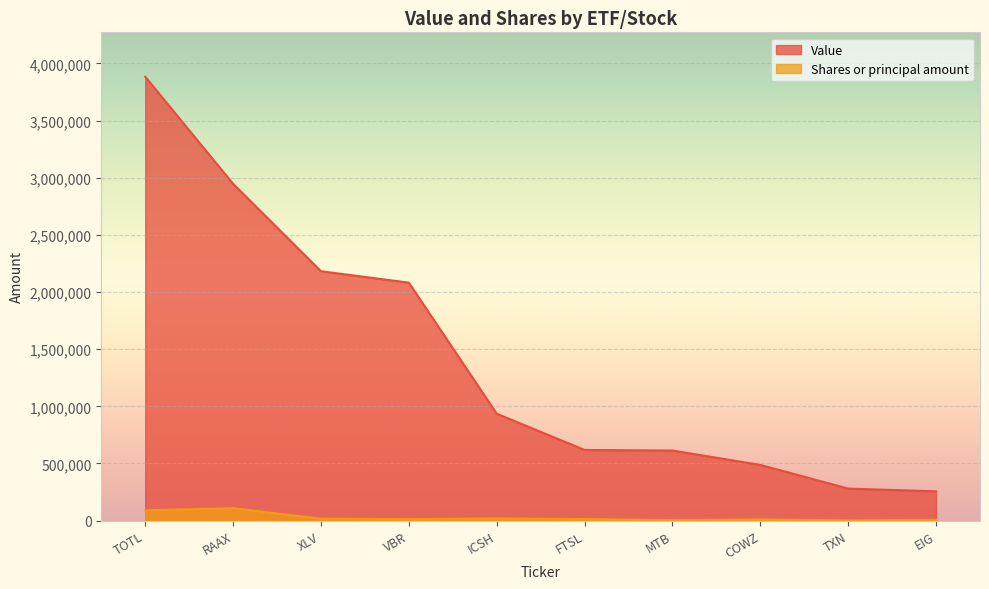

What value does the Value series have at ICSH?

935000